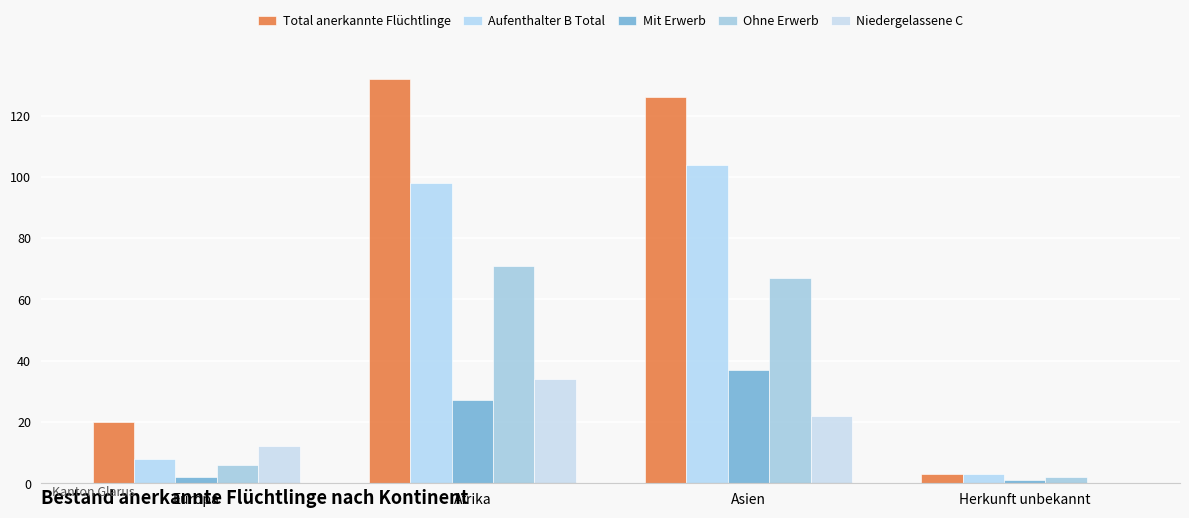

Reading left to right, what are all the values shown in this chart?

Total anerkannte Flüchtlinge: 20	132	126	3
Aufenthalter B Total: 8	98	104	3
Mit Erwerb: 2	27	37	1
Ohne Erwerb: 6	71	67	2
Niedergelassene C: 12	34	22	0